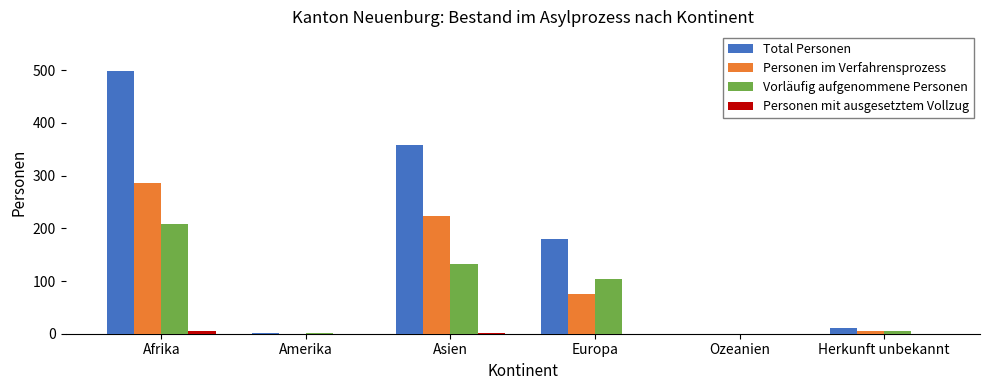

The Total Personen series shows 141 at Asien. True or false?

False